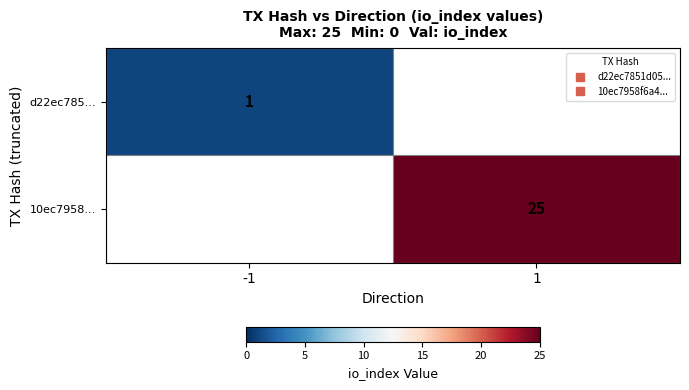

At which category does the chart reach its peak across all series?

1